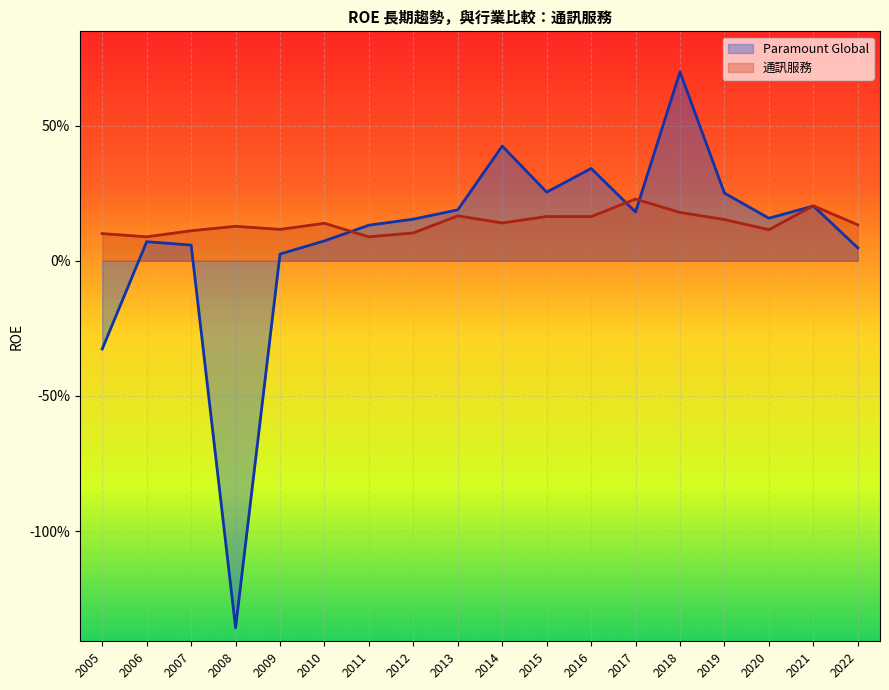

How many interior local valleys does the Paramount Global series have?

4